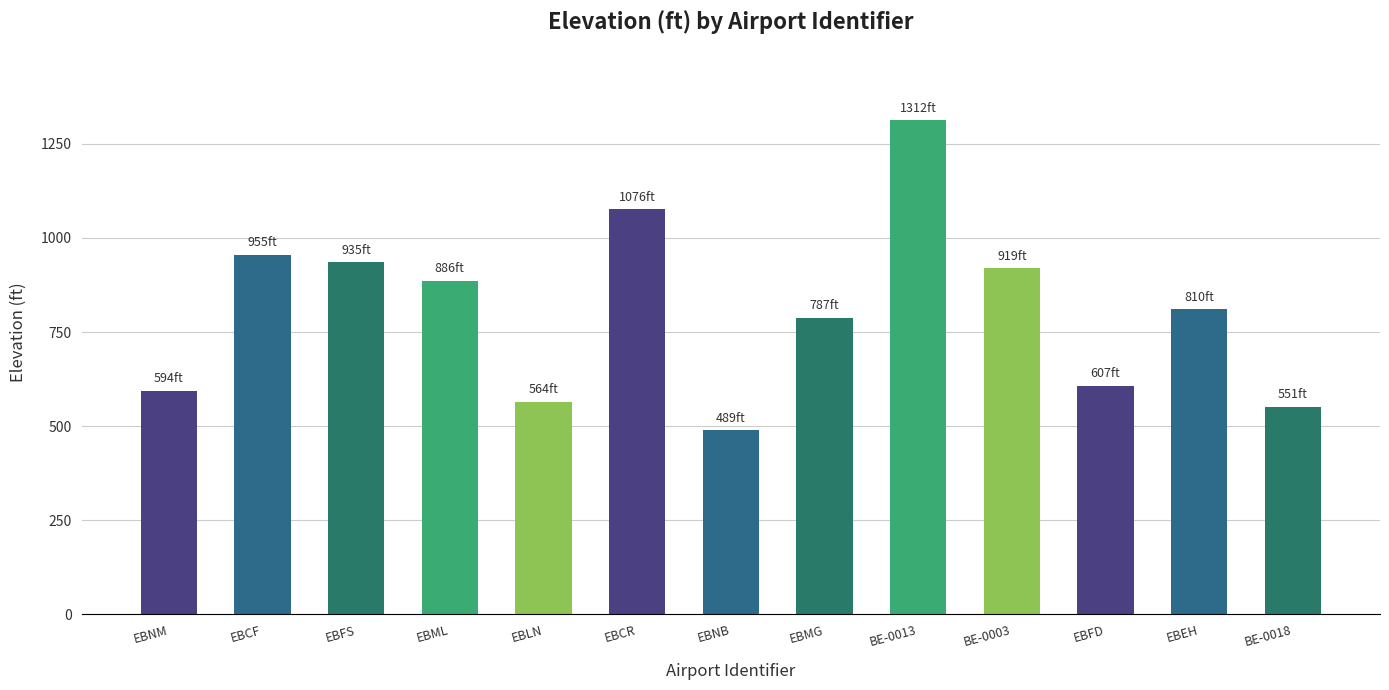

Reading left to right, list all the values displayed in this chart.

EBNM=594	EBCF=955	EBFS=935	EBML=886	EBLN=564	EBCR=1076	EBNB=489	EBMG=787	BE-0013=1312	BE-0003=919	EBFD=607	EBEH=810	BE-0018=551